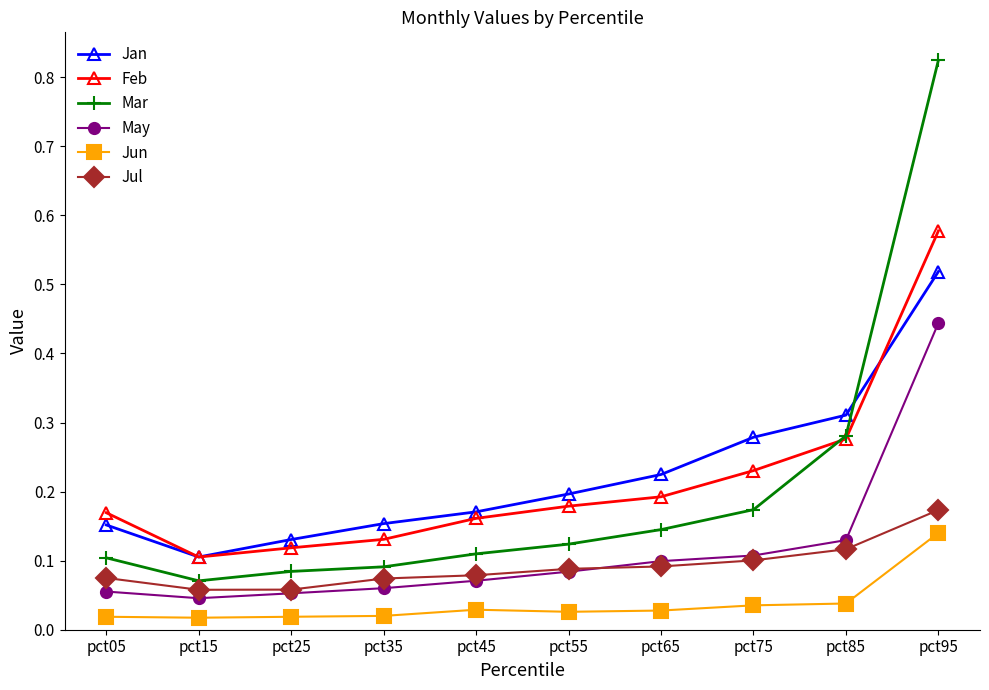

What are all the series names shown in the legend?

Jan, Feb, Mar, May, Jun, Jul